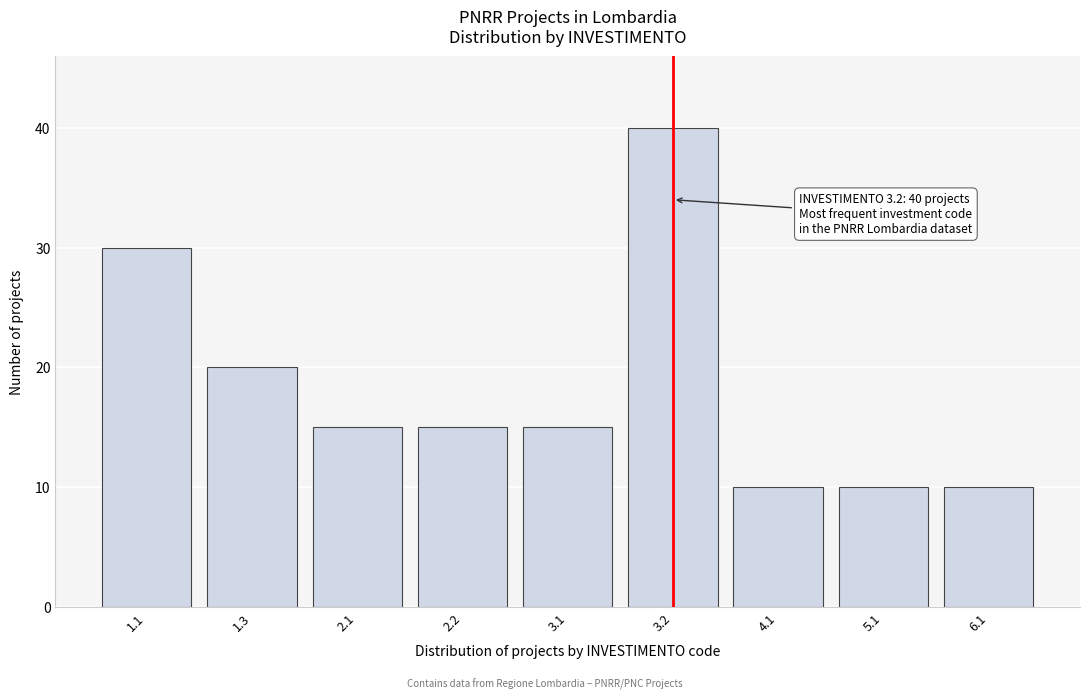

Reading right to left, what are all the values shown in this chart?

6.1=10	5.1=10	4.1=10	3.2=40	3.1=15	2.2=15	2.1=15	1.3=20	1.1=30